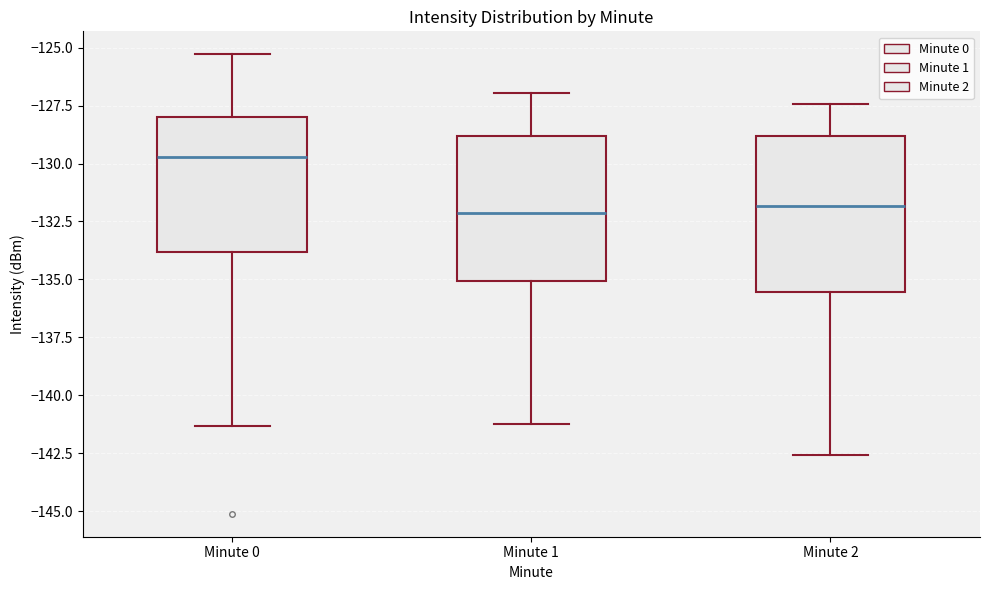

Reading left to right, read every box against the y-axis: the position of its median line, the range the box covers, and the ends of its whiskers. The values are not printed on the chart, so give them approximately, as read against the axis.

Minute 0: median -129.5, box -134.0 to -128.0, whiskers -141.5 to -125.5
Minute 1: median -132.0, box -135.0 to -129.0, whiskers -141.0 to -127.0
Minute 2: median -132.0, box -135.5 to -129.0, whiskers -142.5 to -127.5